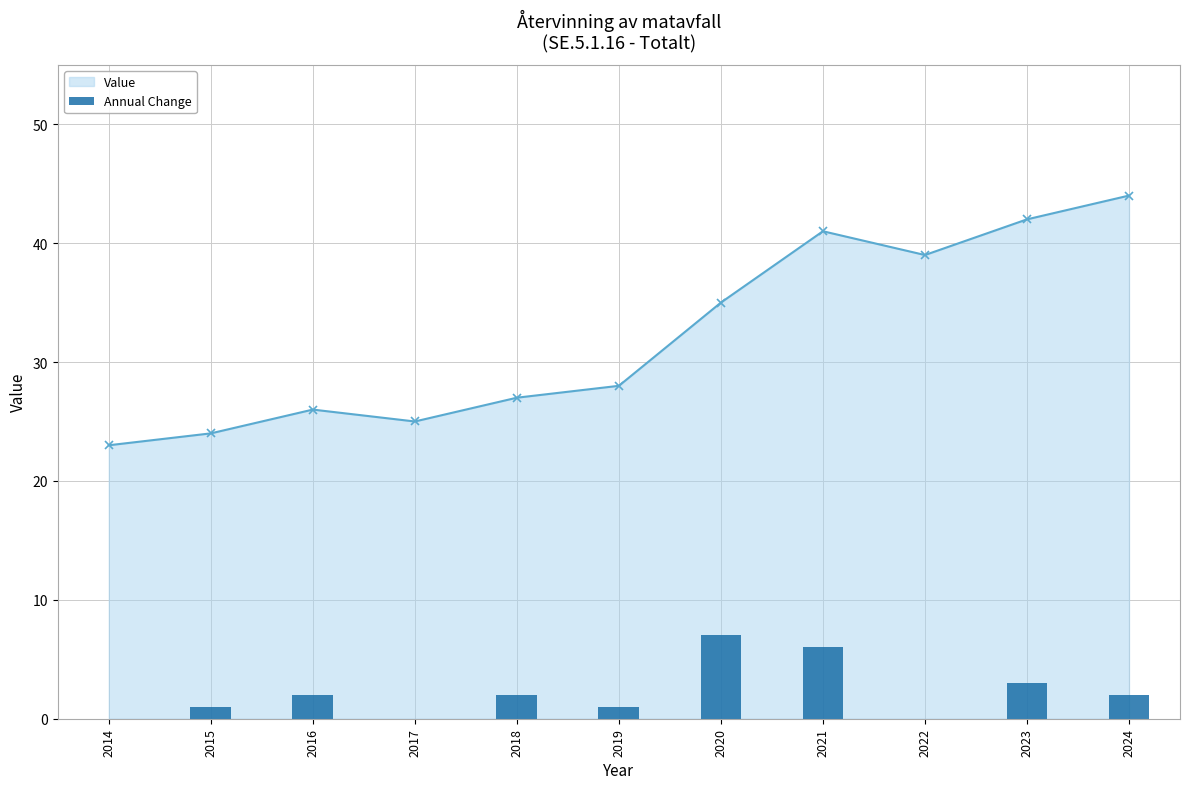

Is it true that Value equals 42 at 2023?

True